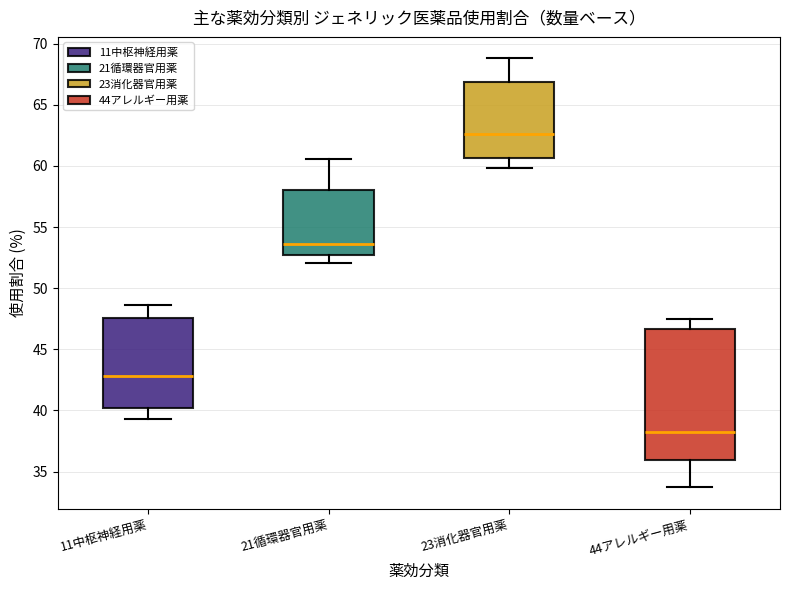

Reading left to right, transcribe this box plot: for each box, give where its median line is, the range the box spans, and where its two whiskers end, as read against the y-axis. The values are not printed on the chart, so give them approximately, as read against the axis.

11中枢神経用薬: median 43.0, box 40.0 to 47.5, whiskers 39.5 to 48.5
21循環器官用薬: median 53.5, box 52.5 to 58.0, whiskers 52.0 to 60.5
23消化器官用薬: median 62.5, box 60.5 to 67.0, whiskers 60.0 to 69.0
44アレルギー用薬: median 38.5, box 36.0 to 46.5, whiskers 33.5 to 47.5